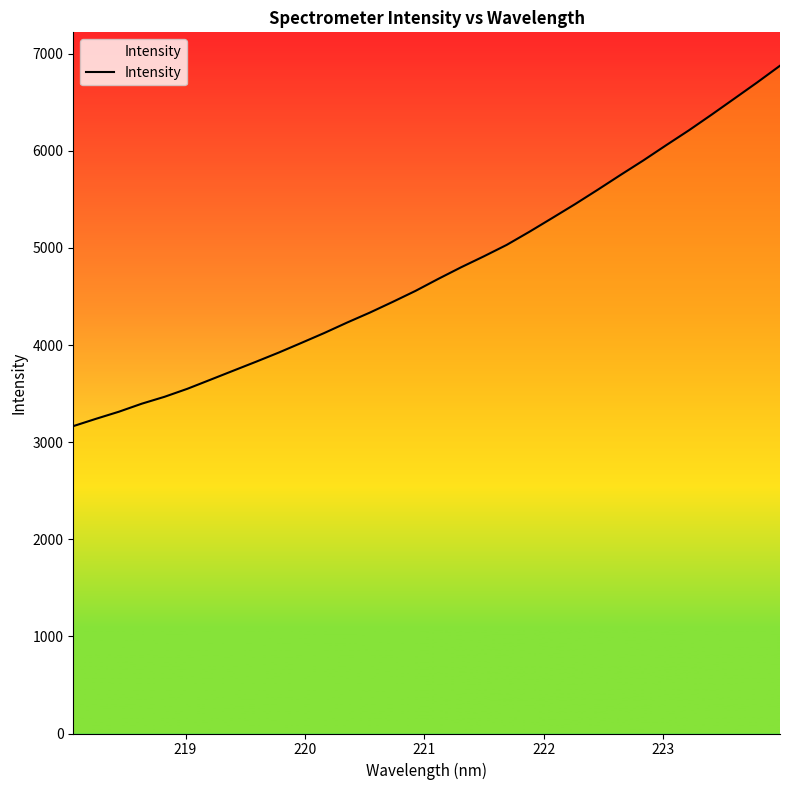

What is the smallest value displayed?

3165.0